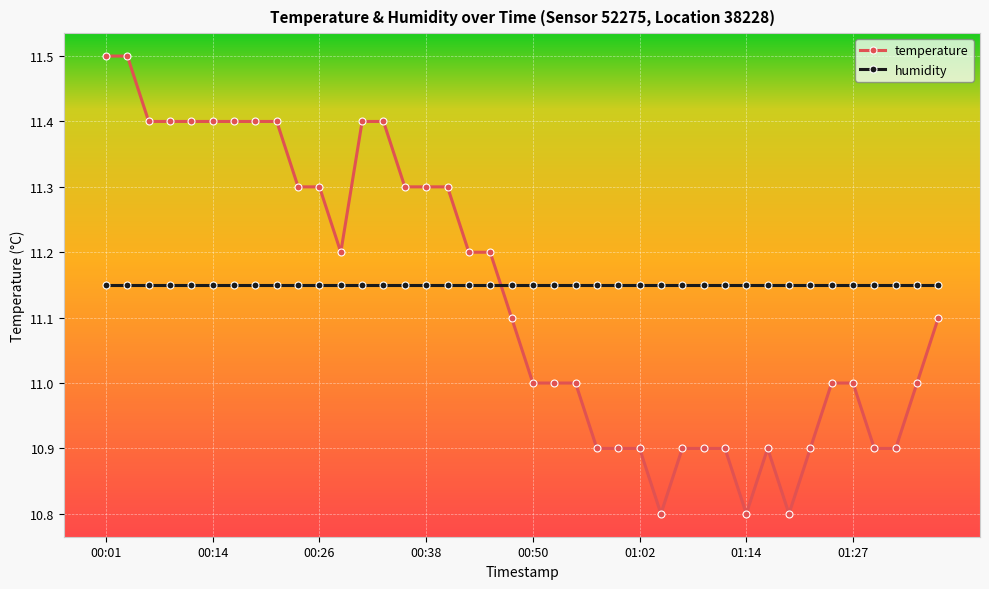

What is the value of the temperature point at the 26th from the left?

10.9